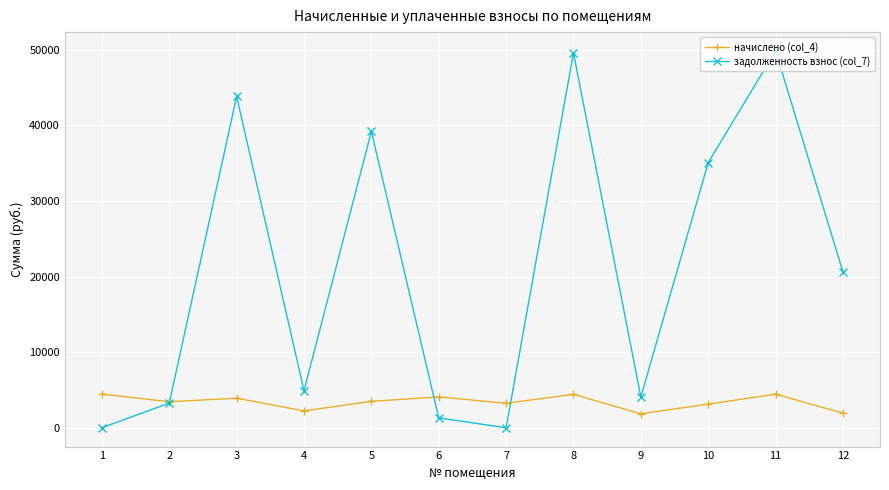

True or false: задолженность взнос (col_7) and начислено (col_4) cross at least once.

True